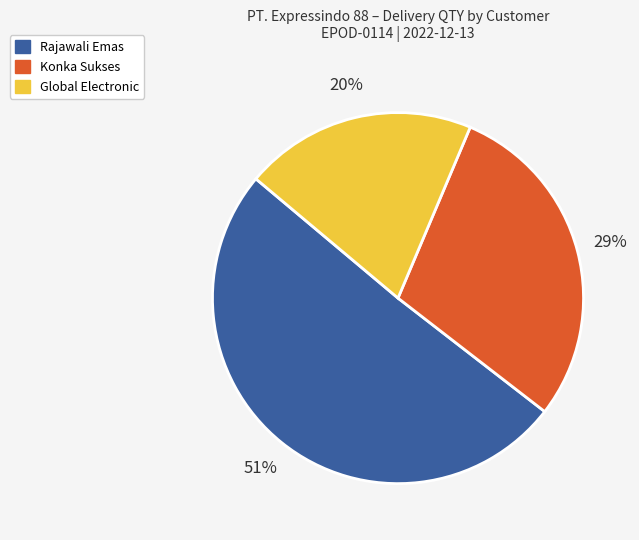

To the nearest percent, what is the average slice percentage?

33%